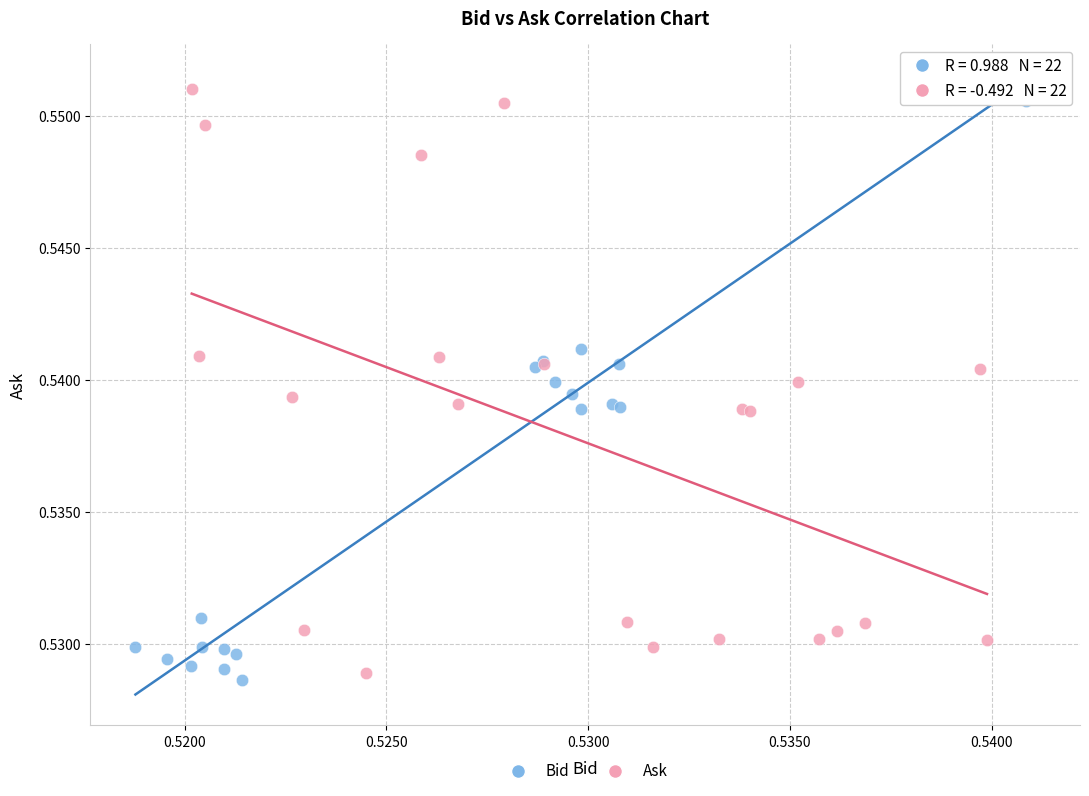

Which series contains the lowest Y value?

Bid